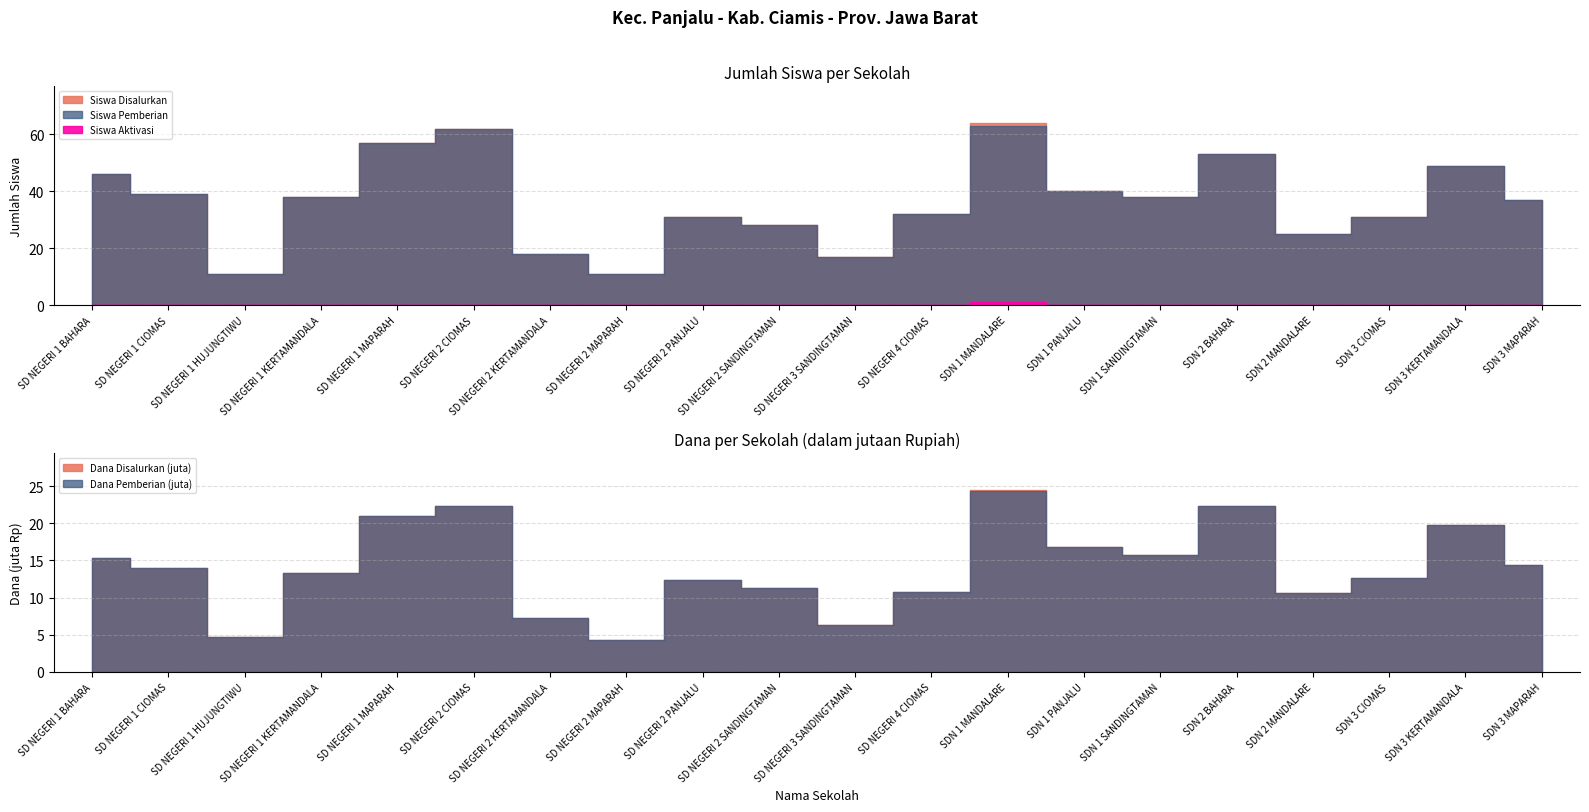

List the labels in order of Siswa Pemberian value, largest first.

SDN 1 MANDALARE, SD NEGERI 2 CIOMAS, SD NEGERI 1 MAPARAH, SDN 2 BAHARA, SDN 3 KERTAMANDALA, SD NEGERI 1 BAHARA, SDN 1 PANJALU, SD NEGERI 1 CIOMAS, SD NEGERI 1 KERTAMANDALA, SDN 1 SANDINGTAMAN, SDN 3 MAPARAH, SD NEGERI 4 CIOMAS, SD NEGERI 2 PANJALU, SDN 3 CIOMAS, SD NEGERI 2 SANDINGTAMAN, SDN 2 MANDALARE, SD NEGERI 2 KERTAMANDALA, SD NEGERI 3 SANDINGTAMAN, SD NEGERI 1 HUJUNGTIWU, SD NEGERI 2 MAPARAH